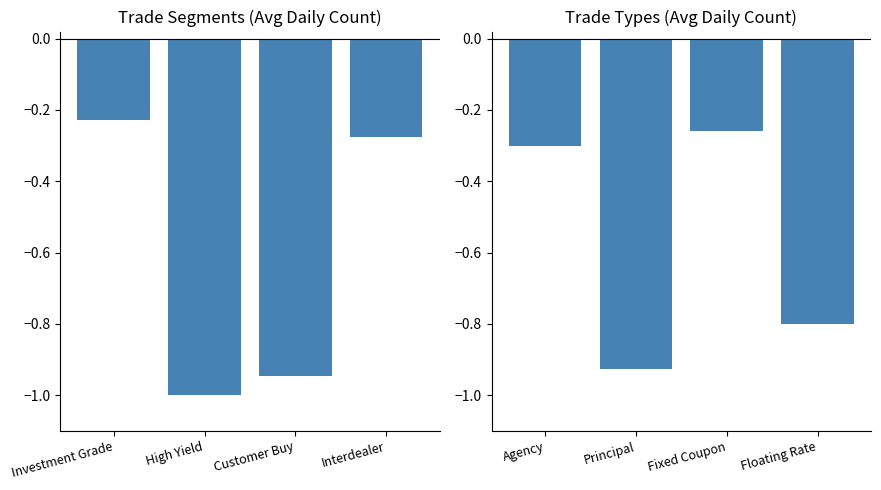

What is the average value of the Trade Segments series?

-0.6